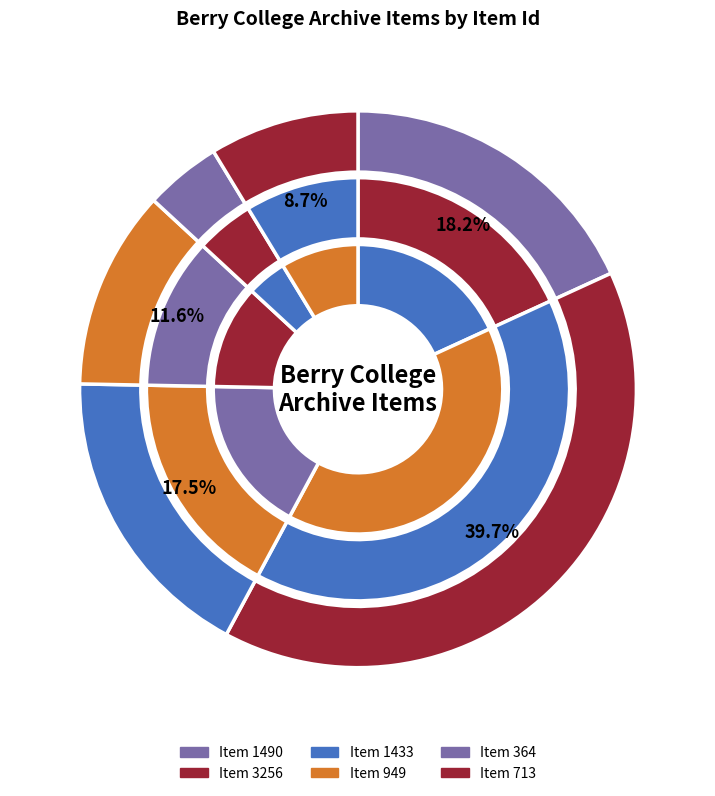

What is the change in value from Item 364 to Item 713?

+349